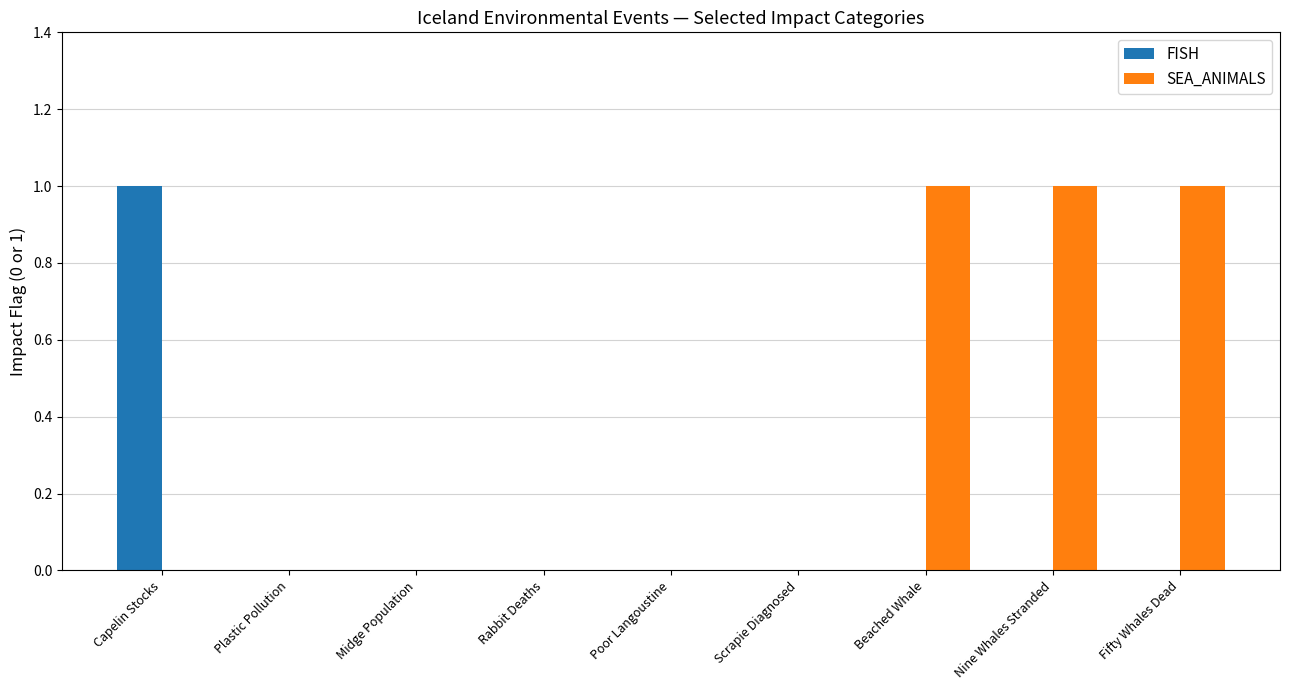

Is it true that SEA_ANIMALS equals 1 at Rabbit Deaths?

False